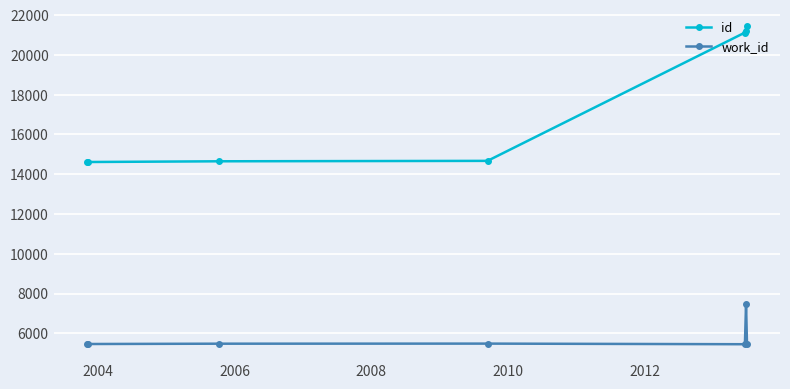

List the series in order of their overall mean, lowest first.

work_id, id